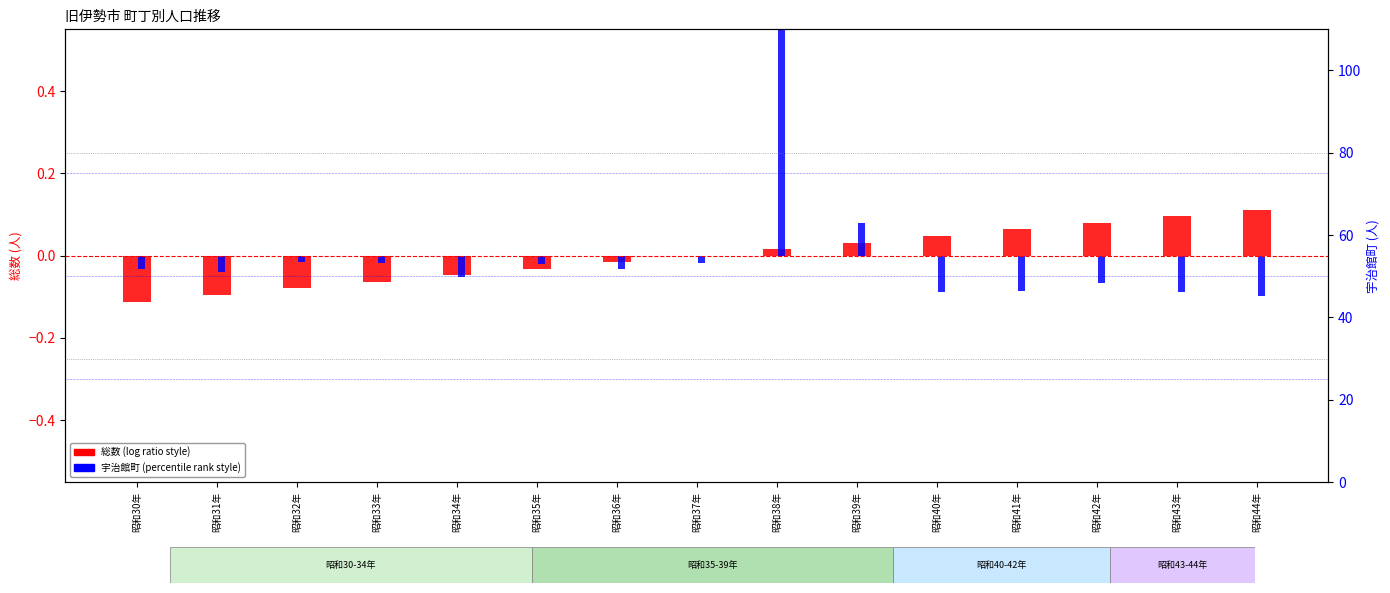

Where is 総数 (normalized deviation) nearest to the value 0?

昭和37年